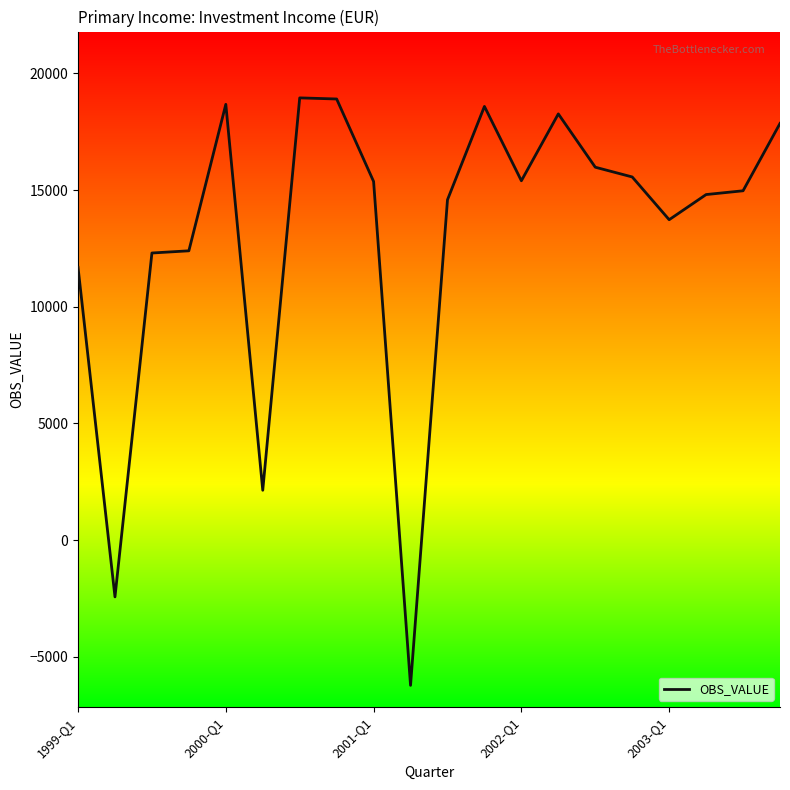

What is the minimum value shown in the chart?

-6224.6